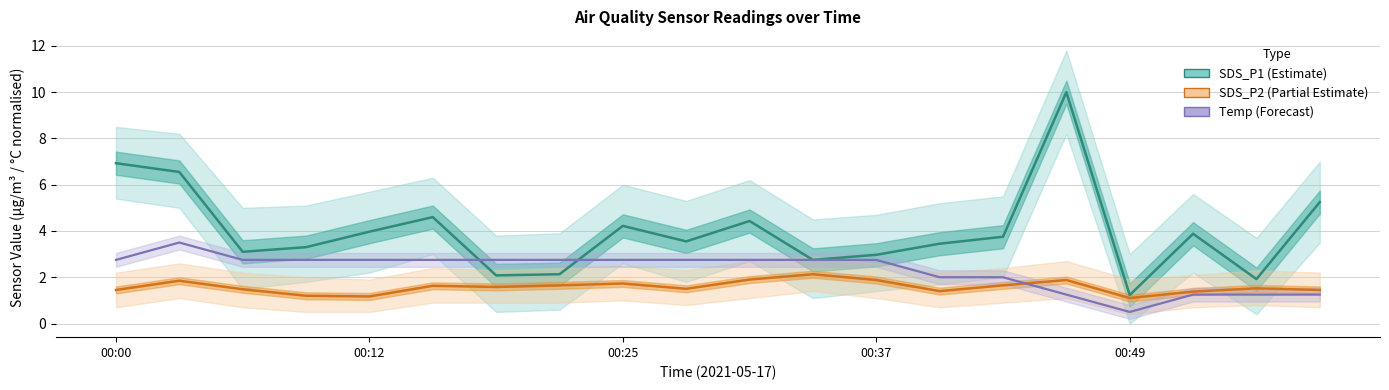

Is this an area chart (filled region under the line)?

No